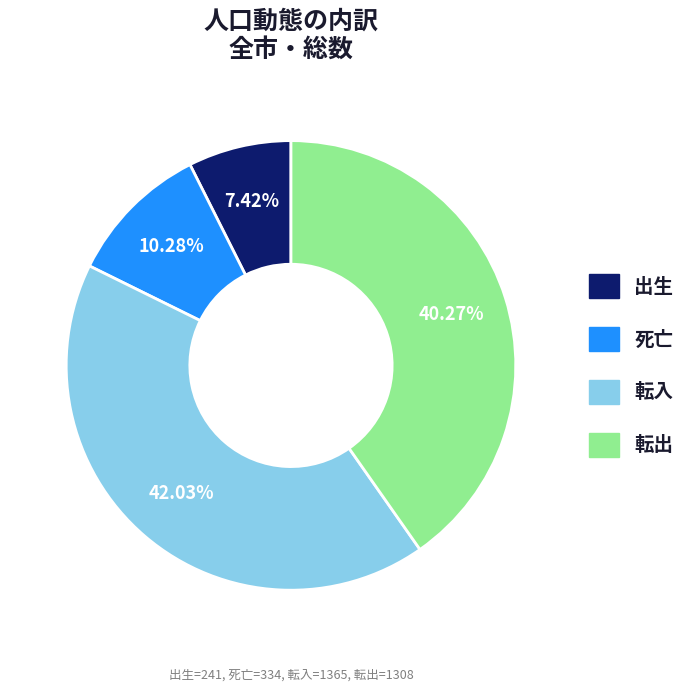

What is the ratio of the value at 転入 to the value at 死亡?

4.1